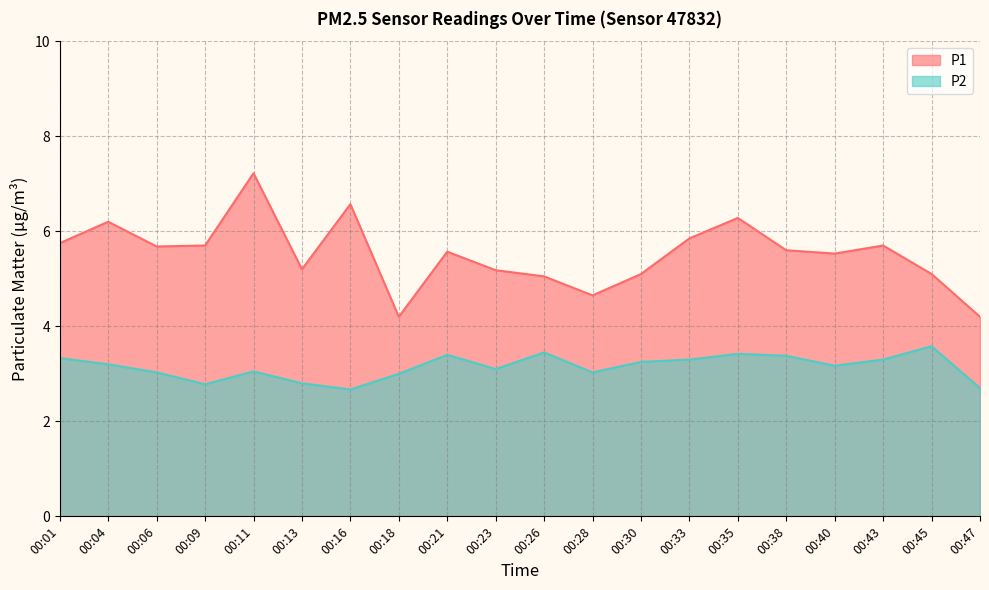

Rank the series at 00:30 from lowest to highest value.

P2, P1